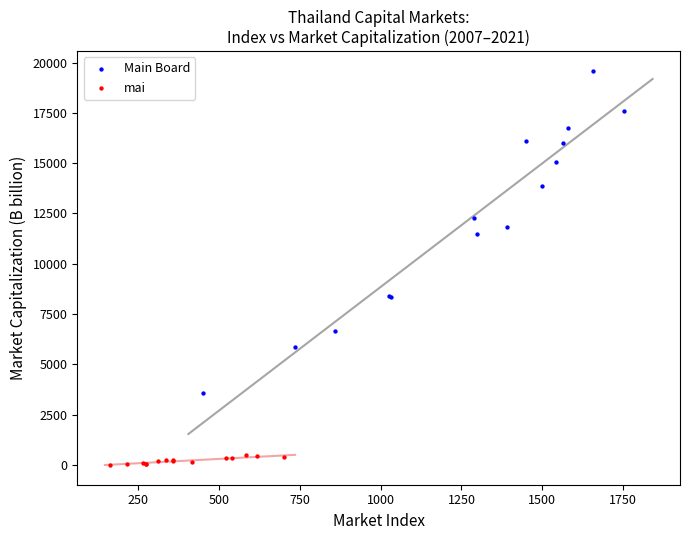

Which series reaches the minimum Y coordinate?

mai